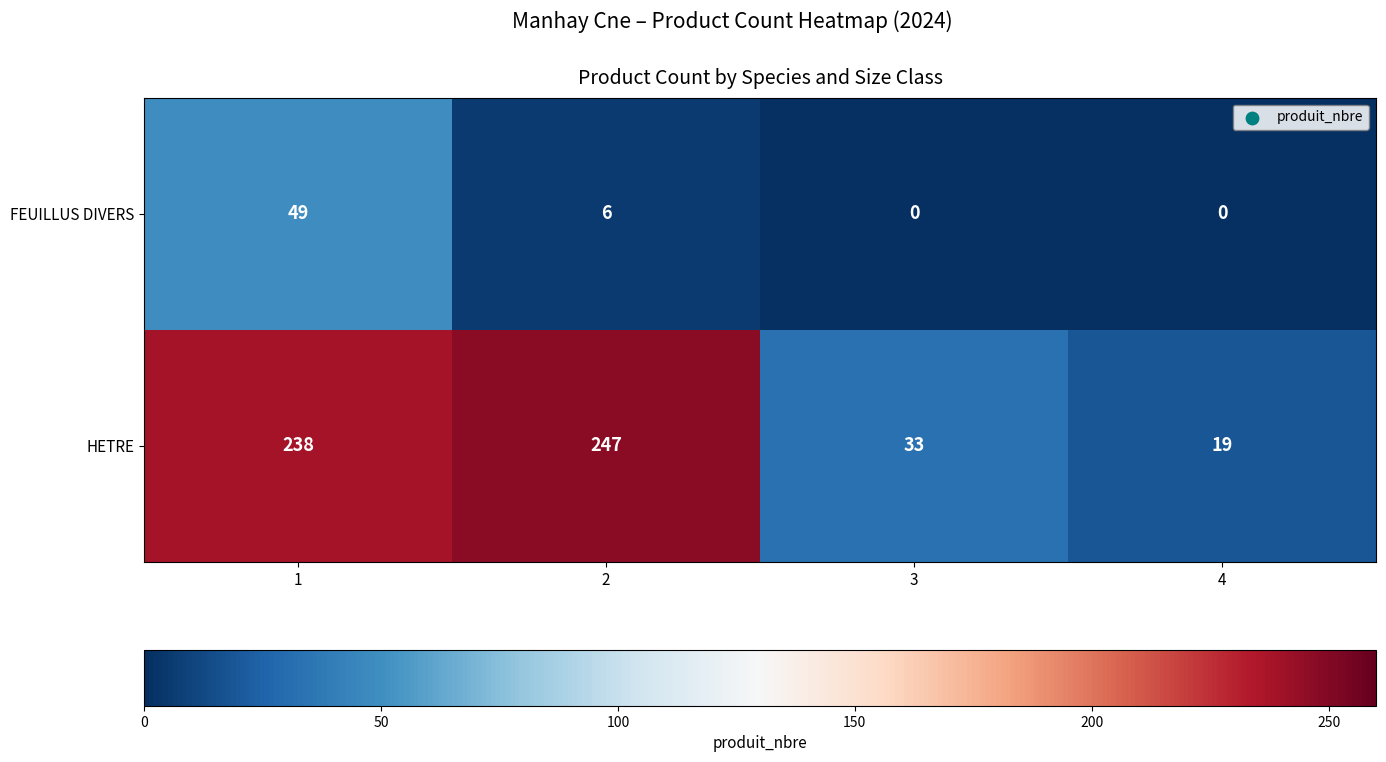

True or false: FEUILLUS DIVERS has a value of 0 at 3.

True